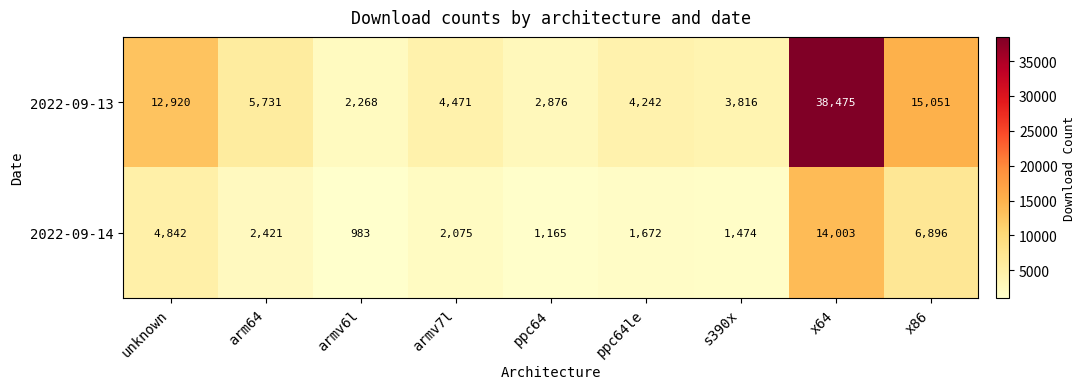

At armv7l, list the series in order from largest to smallest.

2022-09-13, 2022-09-14